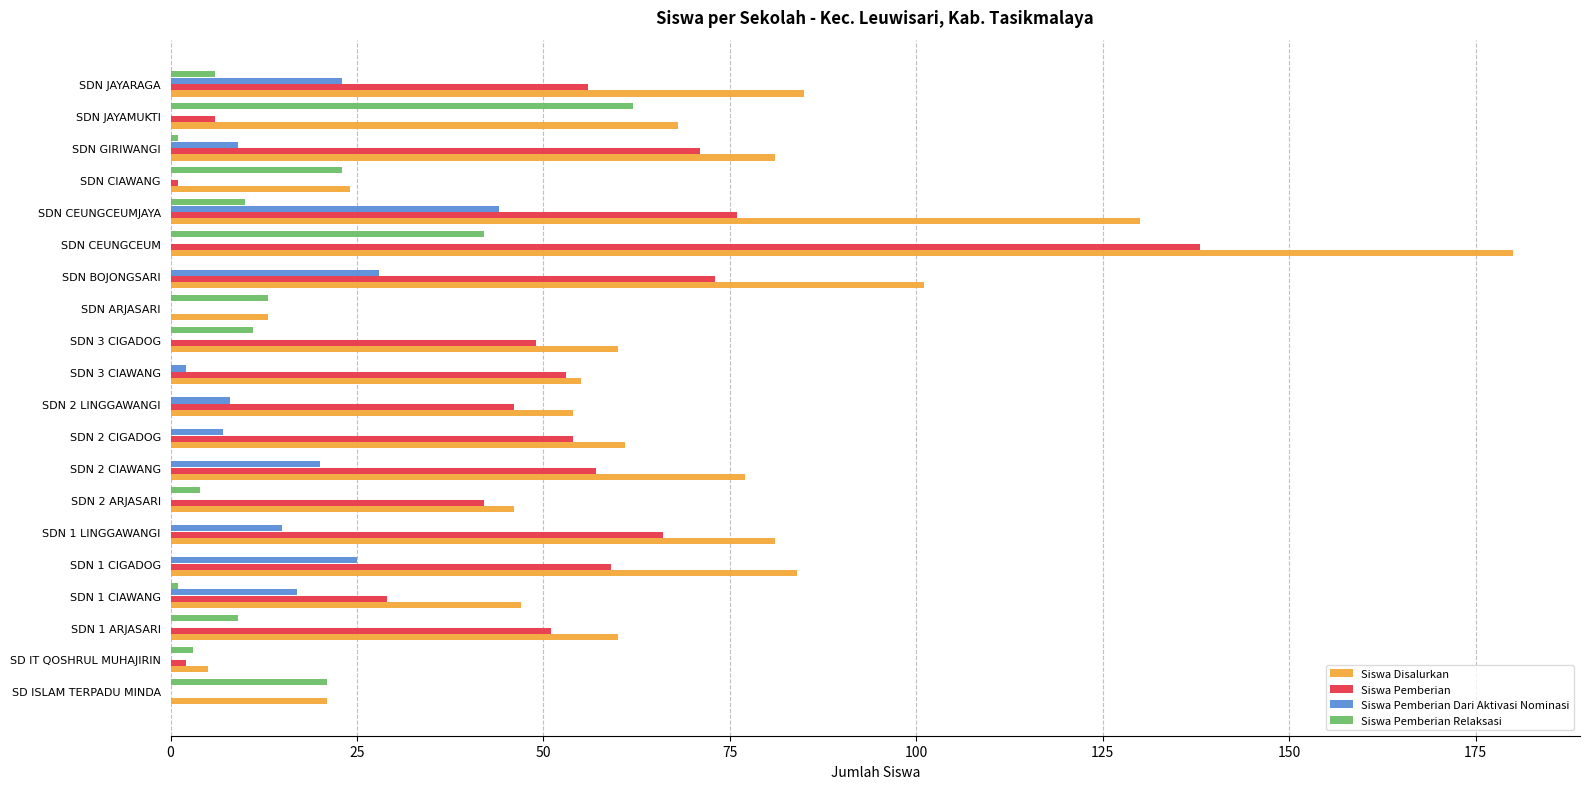

Which series changed the most between SDN BOJONGSARI and SDN CEUNGCEUMJAYA?

Siswa Disalurkan